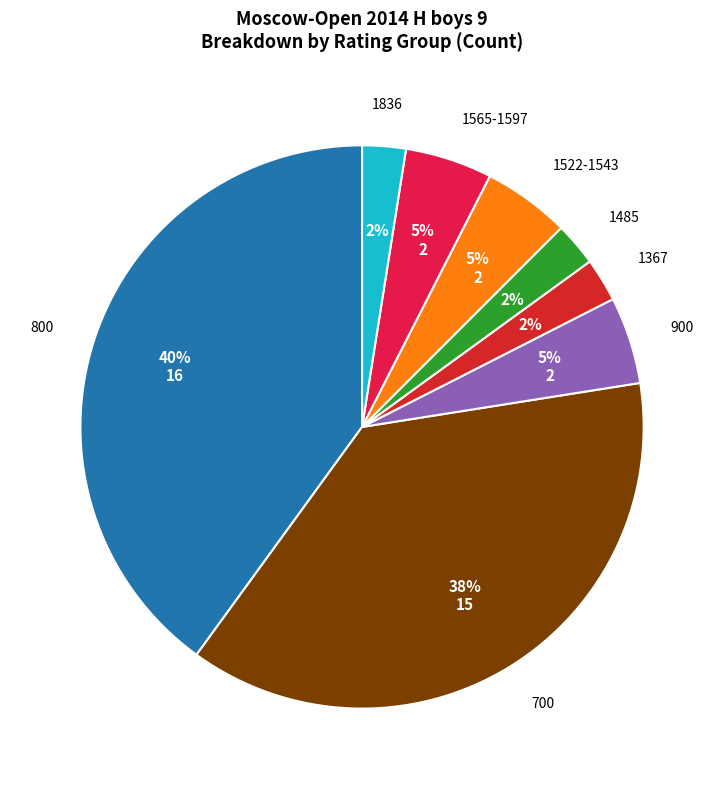

Does 800 account for over 50% of the chart?

No